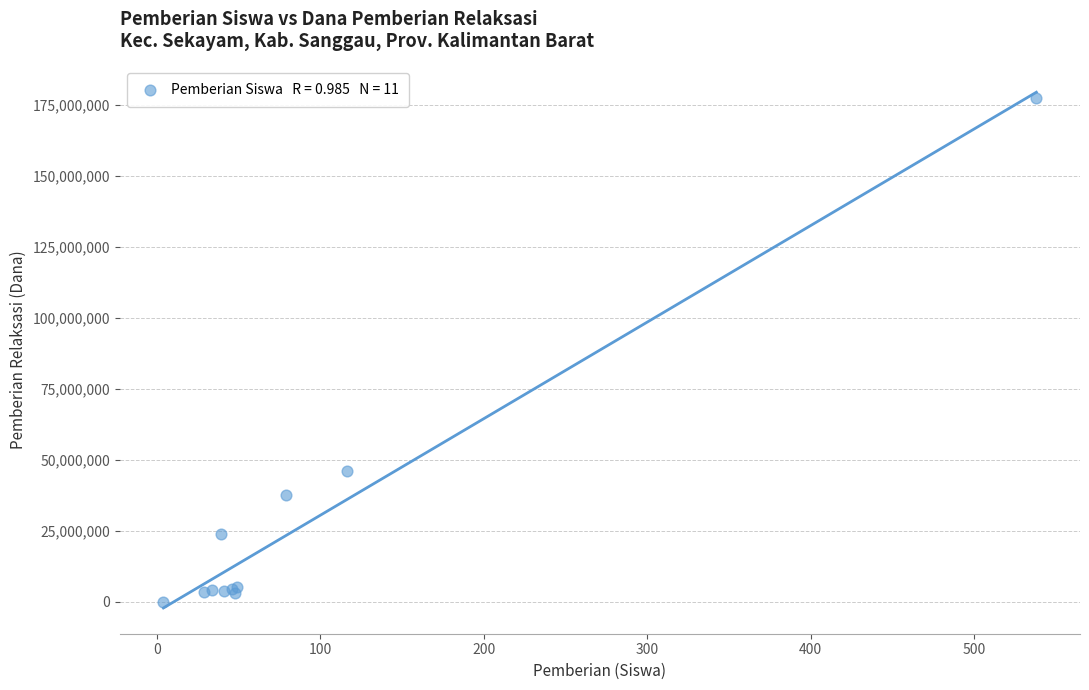

What Y value in the scatter plot is closest to 88687500?

46125000